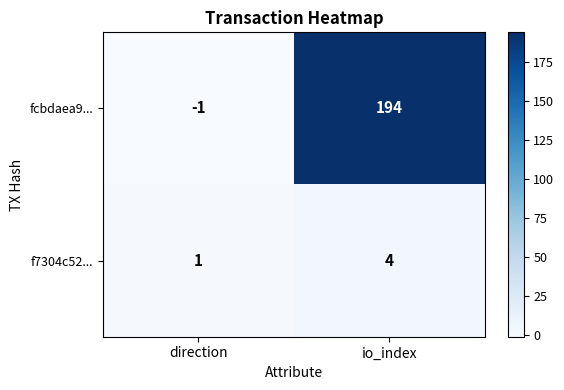

What is the spread (max minus min) of values at io_index?

190